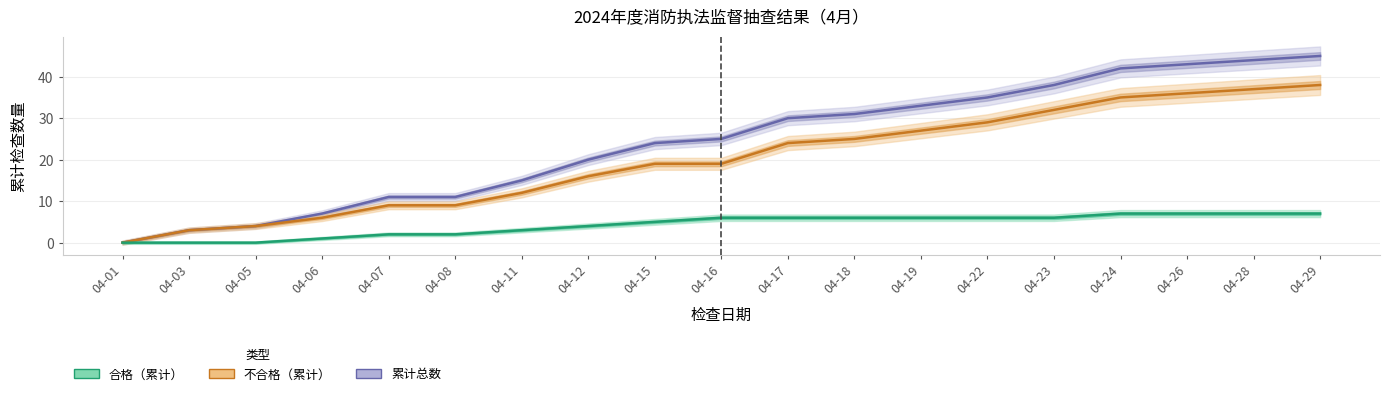

The 合格（累计） series shows 0 at 04-05. True or false?

True